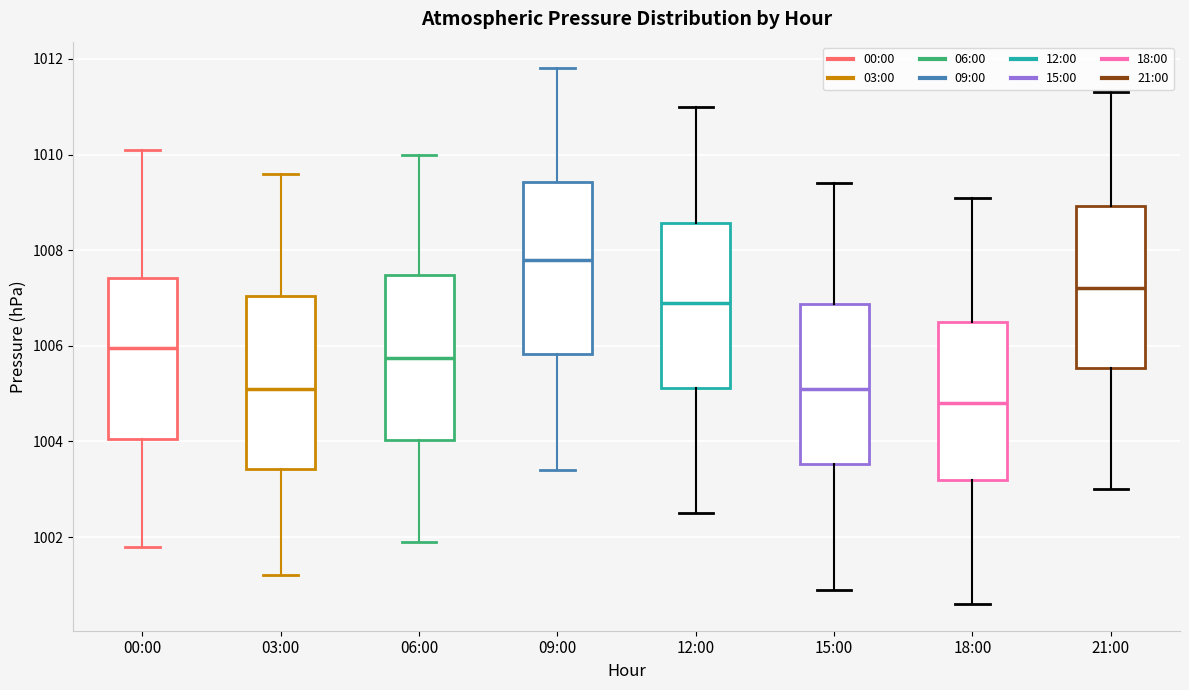

Reading left to right, read every box against the y-axis: the position of its median line, the range the box covers, and the ends of its whiskers. The values are not printed on the chart, so give them approximately, as read against the axis.

00:00: median 1006.0, box 1004.0 to 1007.4, whiskers 1001.8 to 1010.2
03:00: median 1005.2, box 1003.4 to 1007.0, whiskers 1001.2 to 1009.6
06:00: median 1005.8, box 1004.0 to 1007.4, whiskers 1002.0 to 1010.0
09:00: median 1007.8, box 1005.8 to 1009.4, whiskers 1003.4 to 1011.8
12:00: median 1007.0, box 1005.2 to 1008.6, whiskers 1002.6 to 1011.0
15:00: median 1005.2, box 1003.6 to 1006.8, whiskers 1001.0 to 1009.4
18:00: median 1004.8, box 1003.2 to 1006.6, whiskers 1000.6 to 1009.2
21:00: median 1007.2, box 1005.6 to 1009.0, whiskers 1003.0 to 1011.4